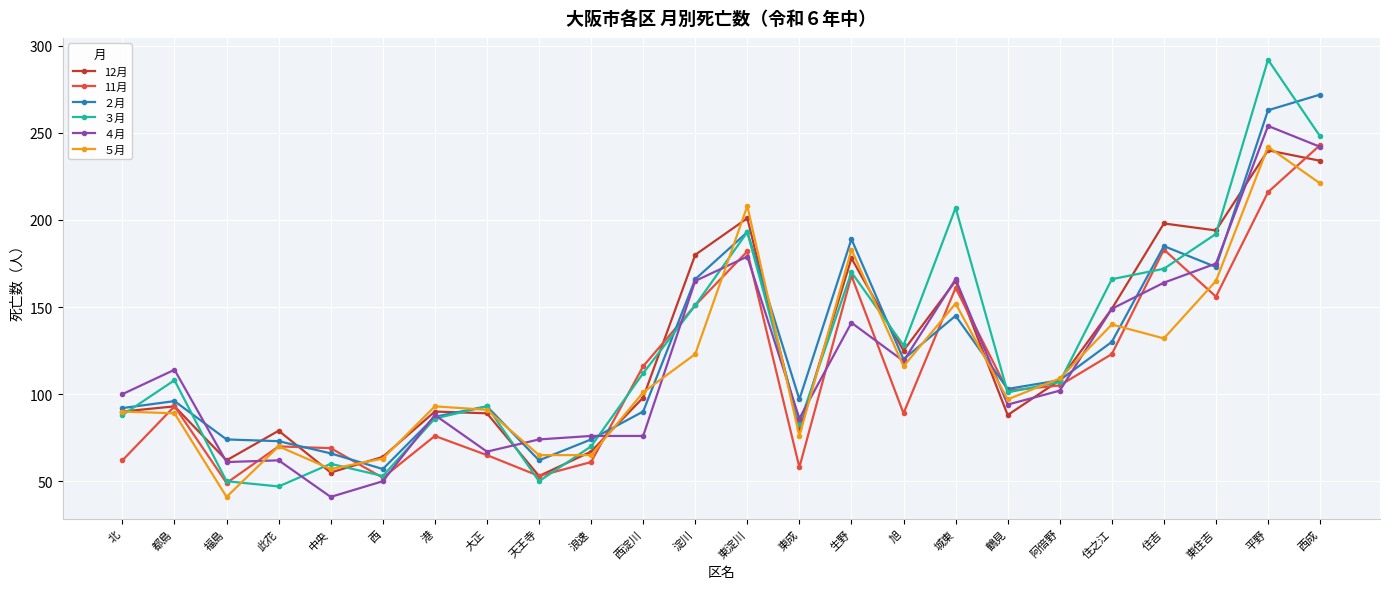

Is the value of 11月 at 港 greater than the value of 12月 at 大正?

No